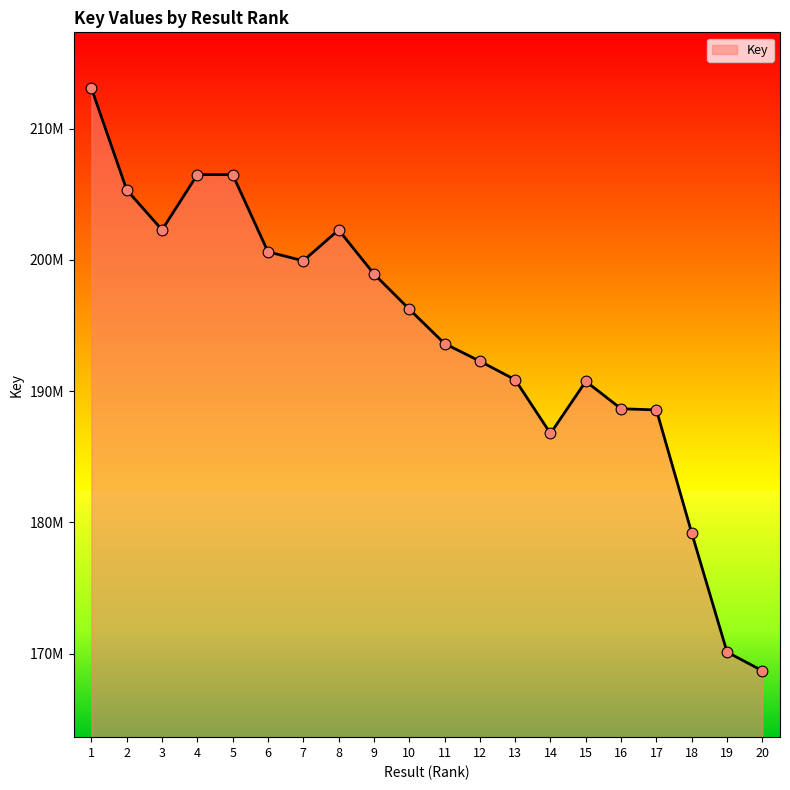

What is the ratio of the value at 4 to the value at 10?

1.1